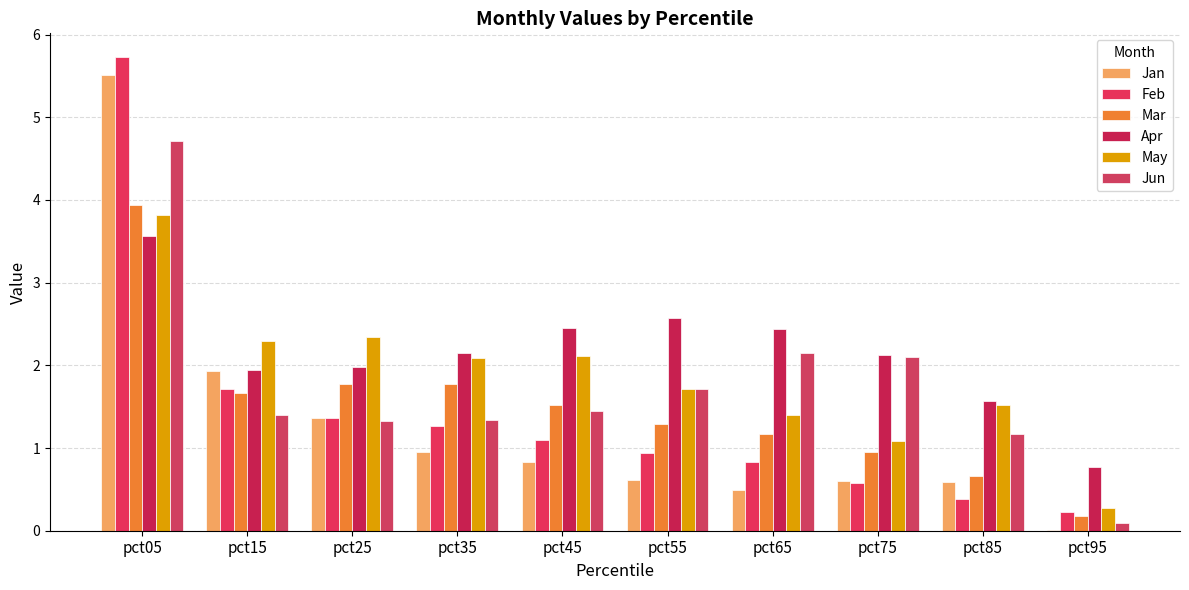

How many distinct data groups are displayed?

6